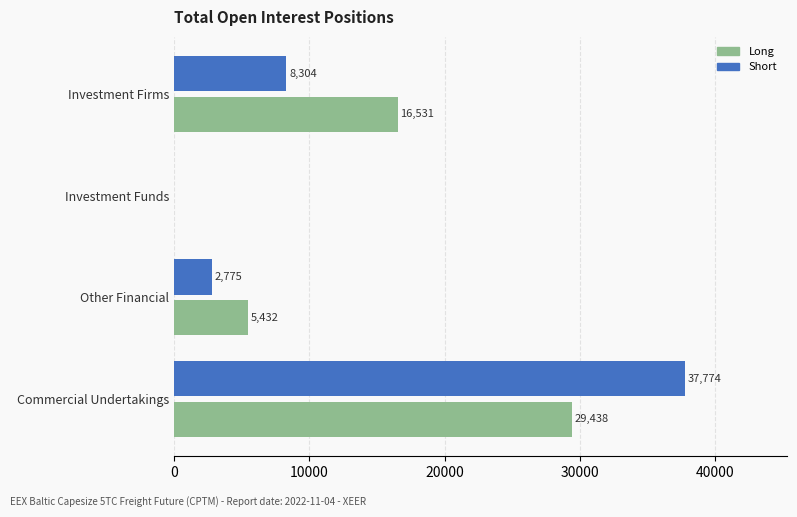

Which series changed the most between Investment Firms and Investment Funds?

Long